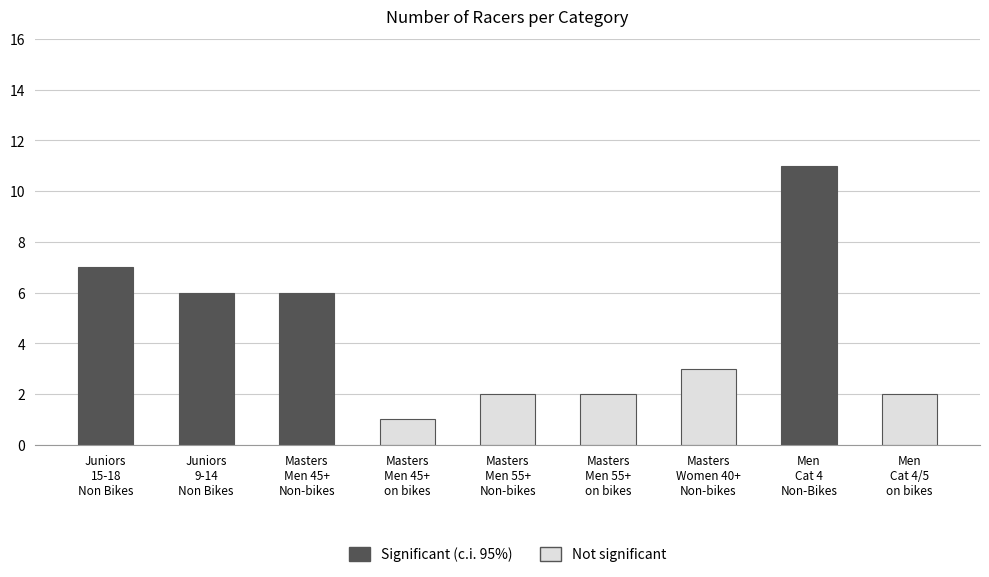

Count the values in the range 2 to 6.

6